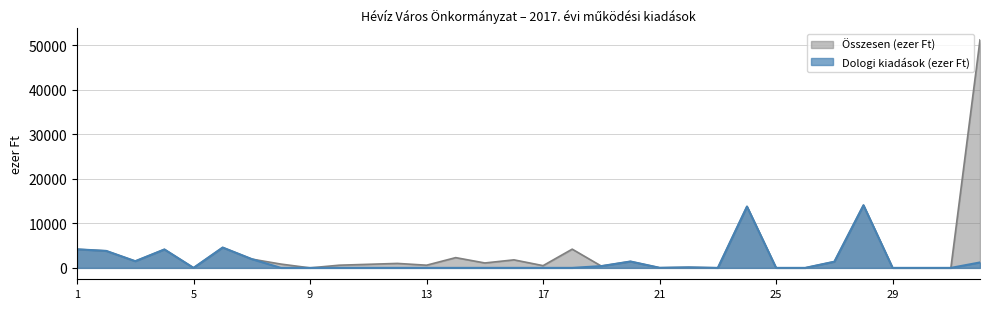

True or false: Összesen (ezer Ft) has a value of -22654 at 9.

False